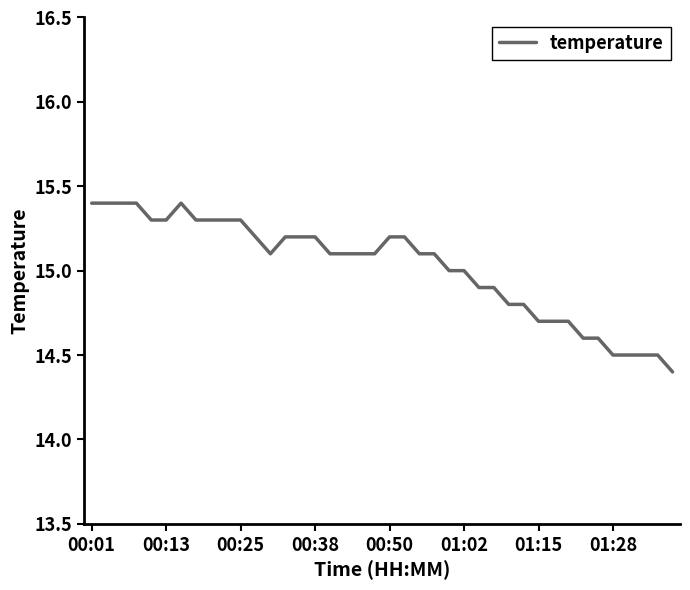

What is the smallest value displayed?

14.4